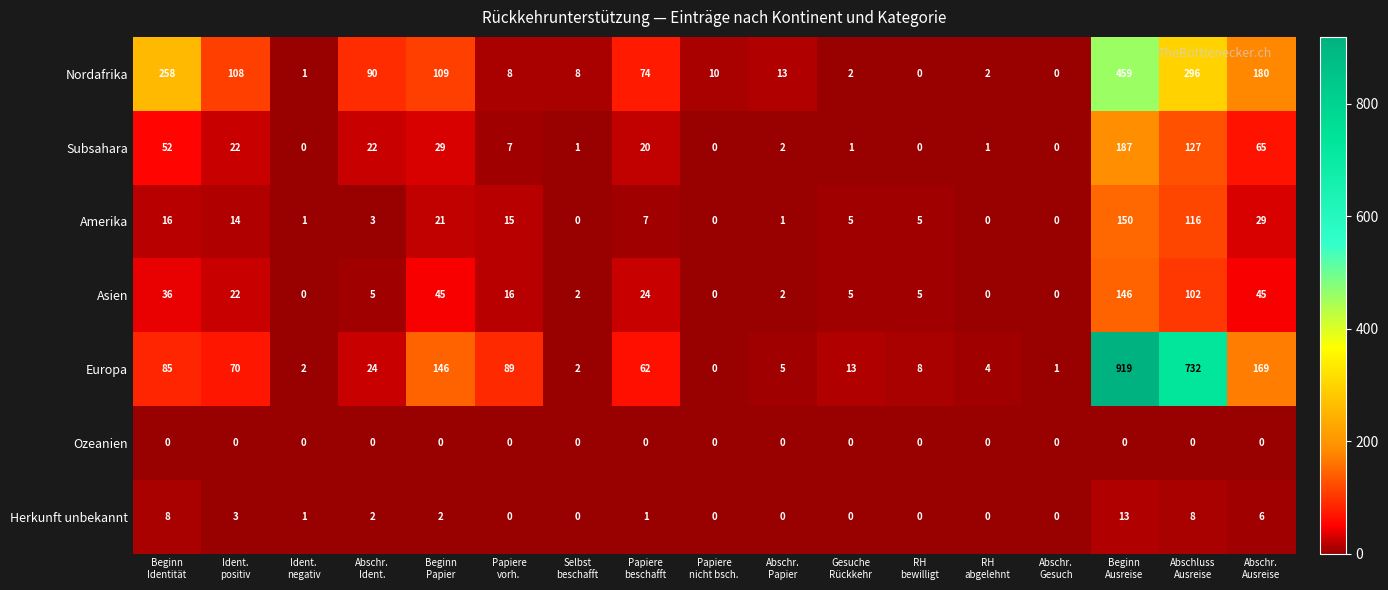

List the series in order of their peak value, highest first.

Europa, Nordafrika, Subsahara, Amerika, Asien, Herkunft unbekannt, Ozeanien